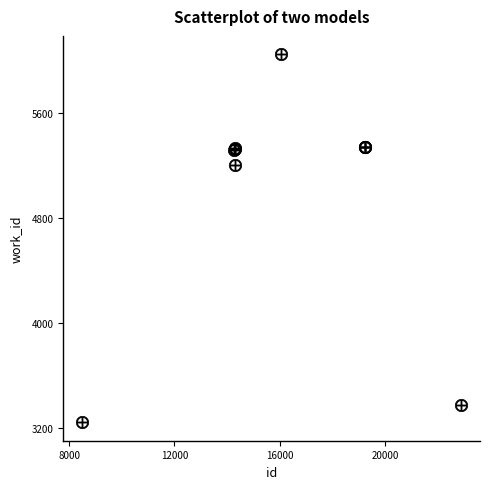

What Y value in the scatter plot is closest to 4645?

5208